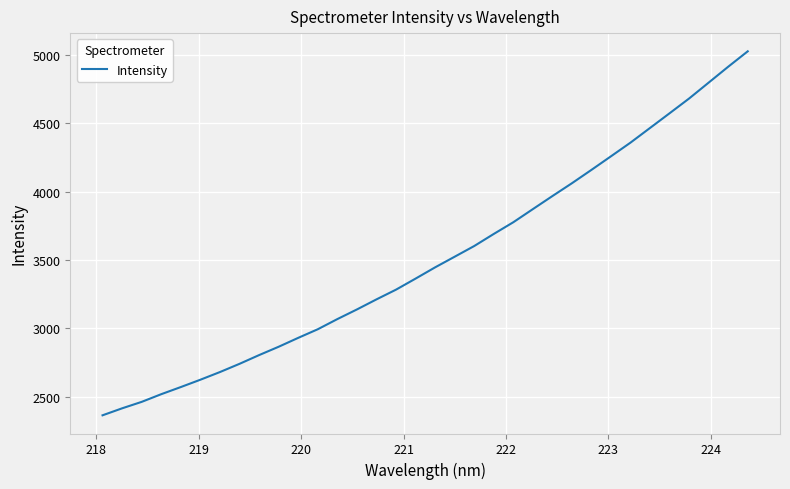

What is the maximum value shown in the chart?

5025.9